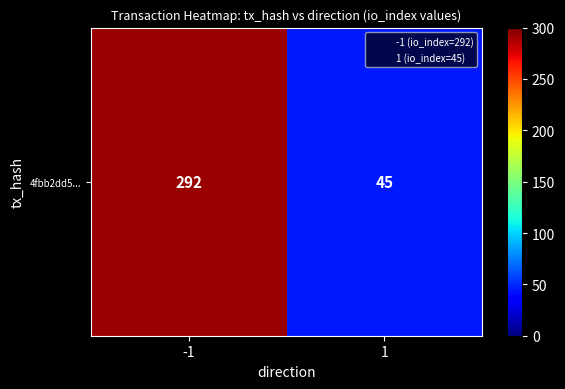

Count the values in the range 45 to 292.

2